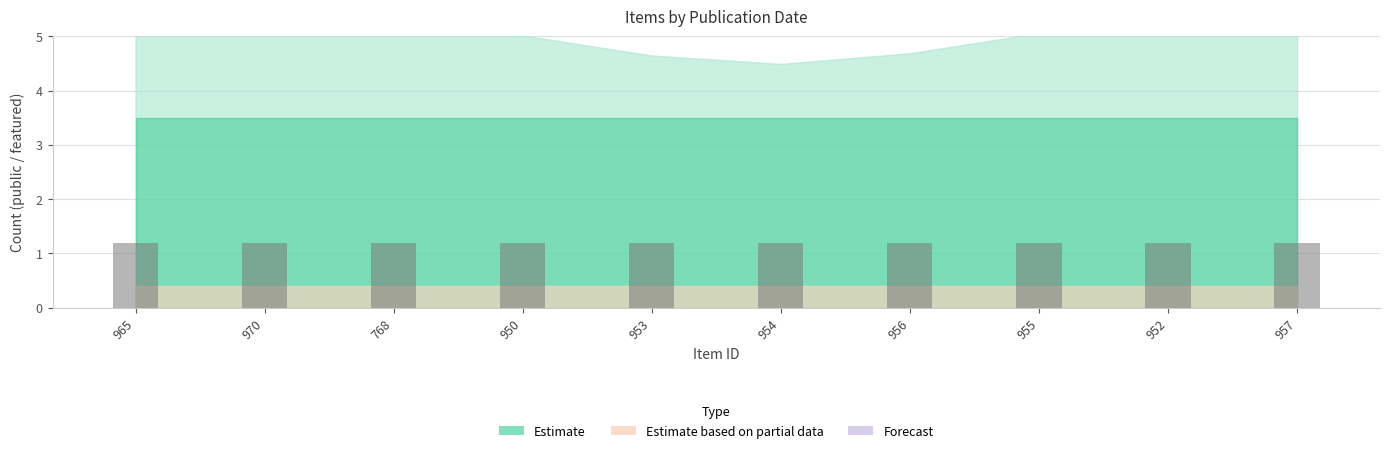

True or false: item_count has a value of 0 at 2018.

False